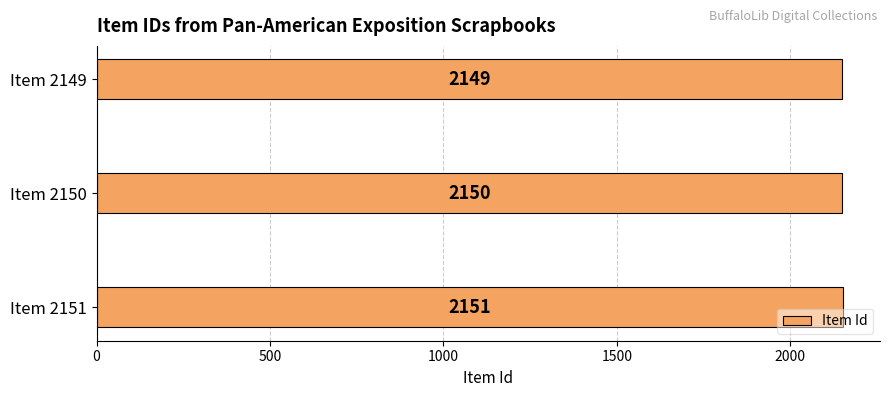

Reading bottom to top, extract all data points from this chart.

Item 2151=2151	Item 2150=2150	Item 2149=2149